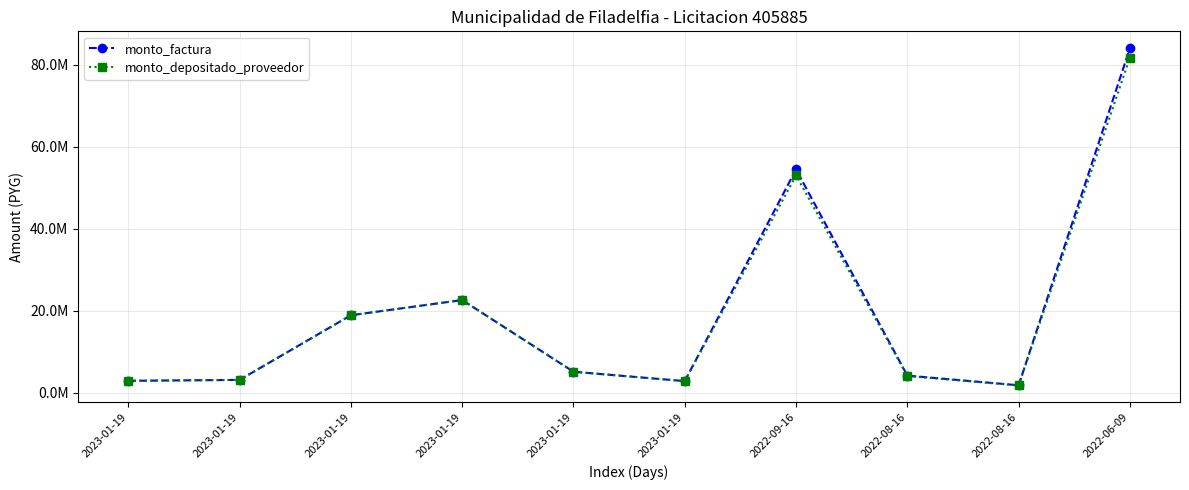

List the labels in order of monto_factura value, largest first.

2022-06-09, 2022-09-16, 2023-01-19, 2023-01-19, 2023-01-19, 2022-08-16, 2023-01-19, 2023-01-19, 2023-01-19, 2022-08-16